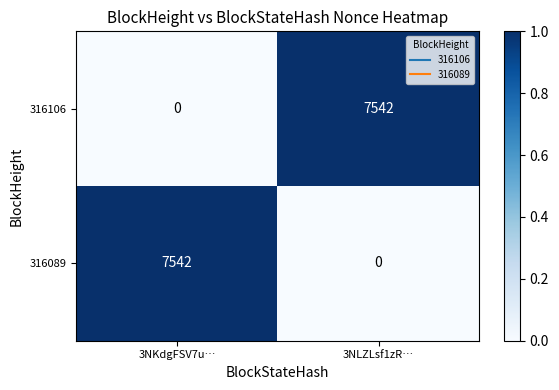

The 316089 series shows 7542 at 3NKdgFSV7u…. True or false?

True